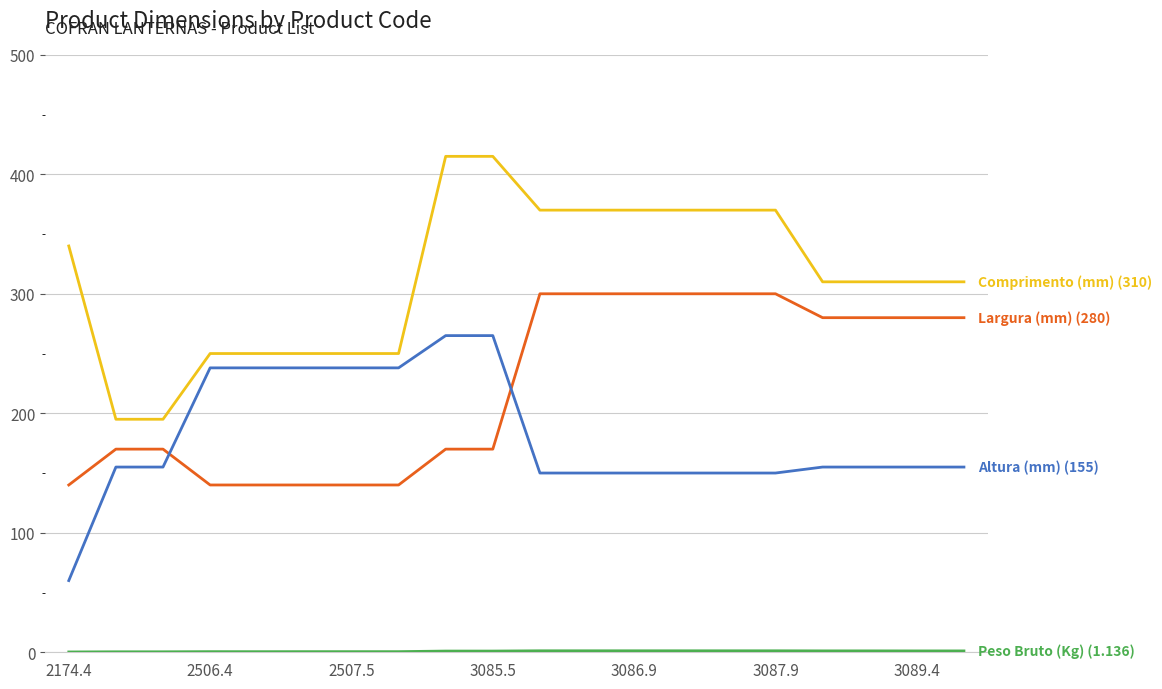

What is the maximum value shown in the chart?

415.0